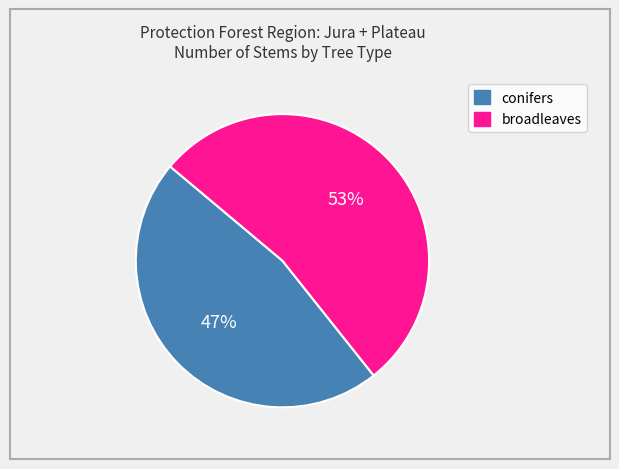

To the nearest percent, what is the difference between the largest and smallest slice percentages?

6%